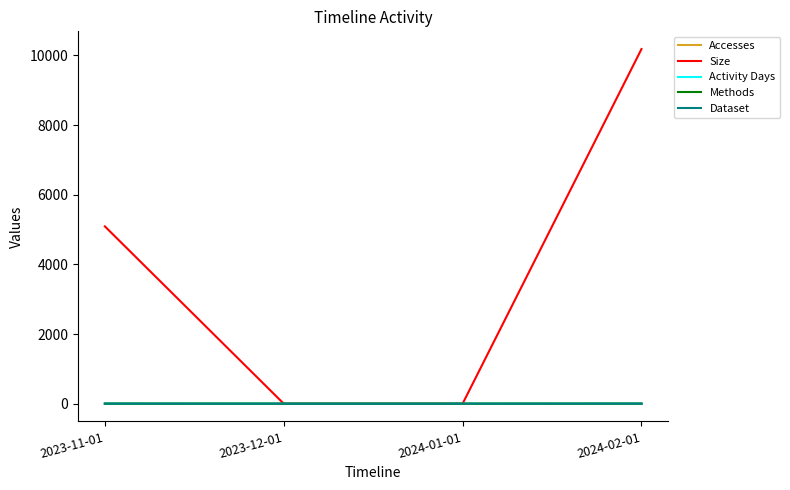

True or false: Size and Dataset cross at least once.

False